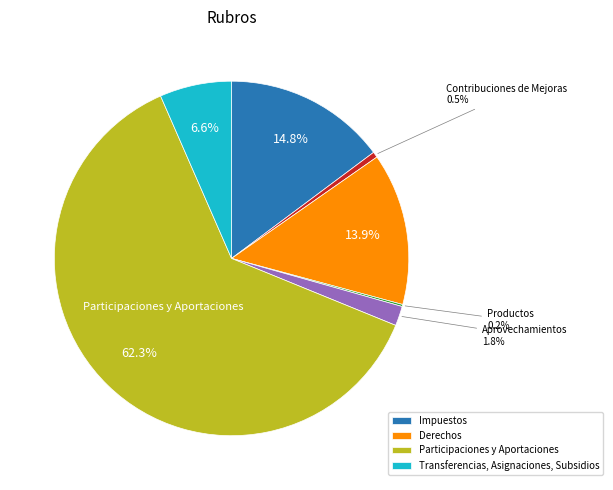

Is there any slice that represents more than half of the pie?

Yes